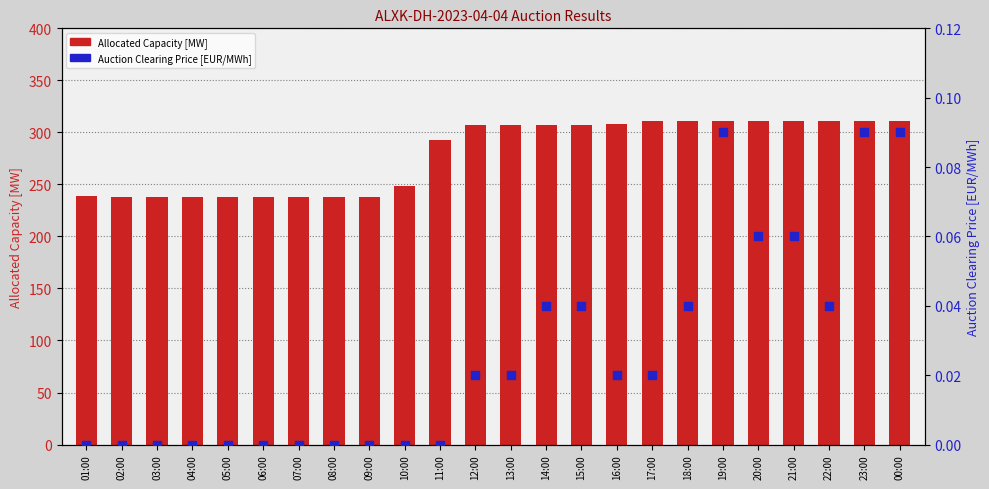

At which category is the sum across all series the highest?

19:00